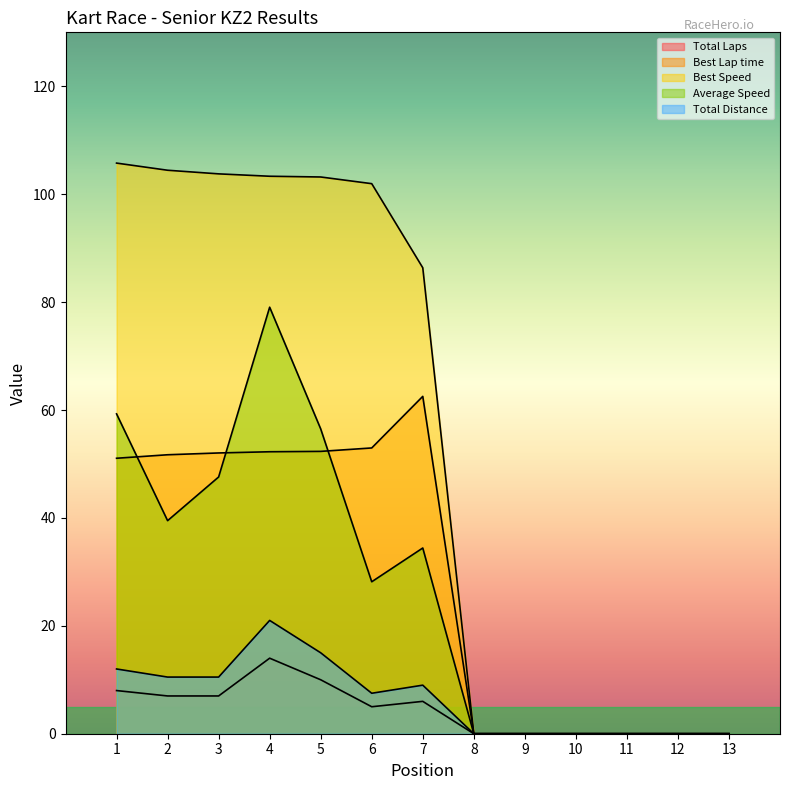

How many lines are shown in the chart?

5